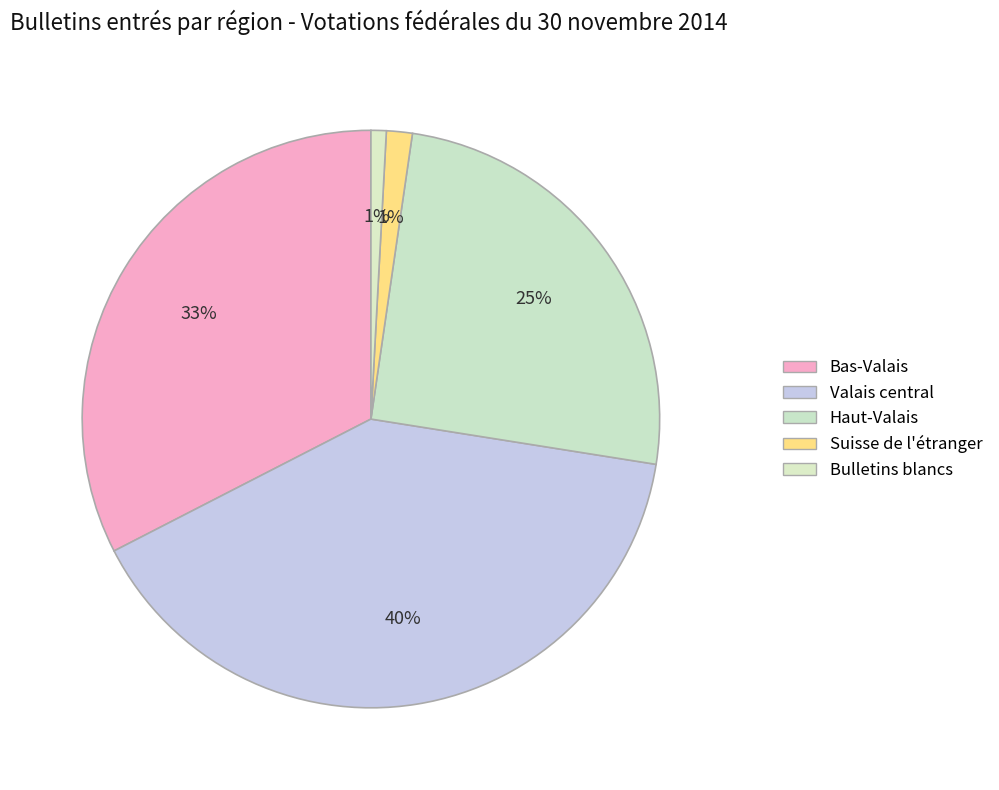

Count the number of slices in the pie.

5